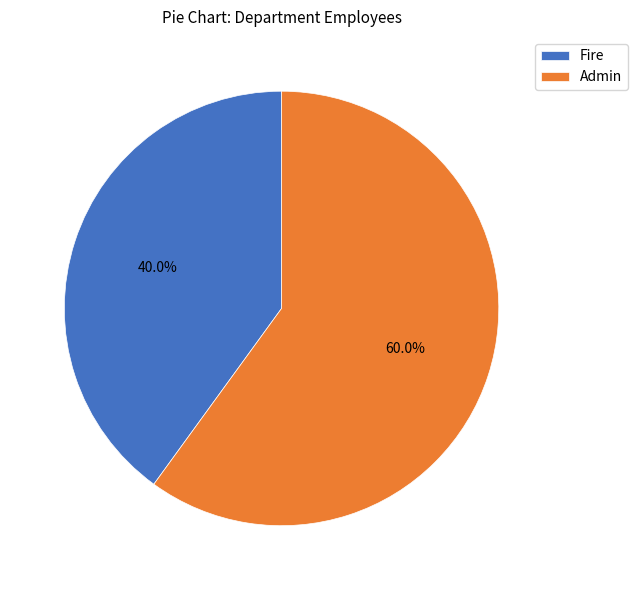

What percentage do Fire and Admin together represent?

100.0%